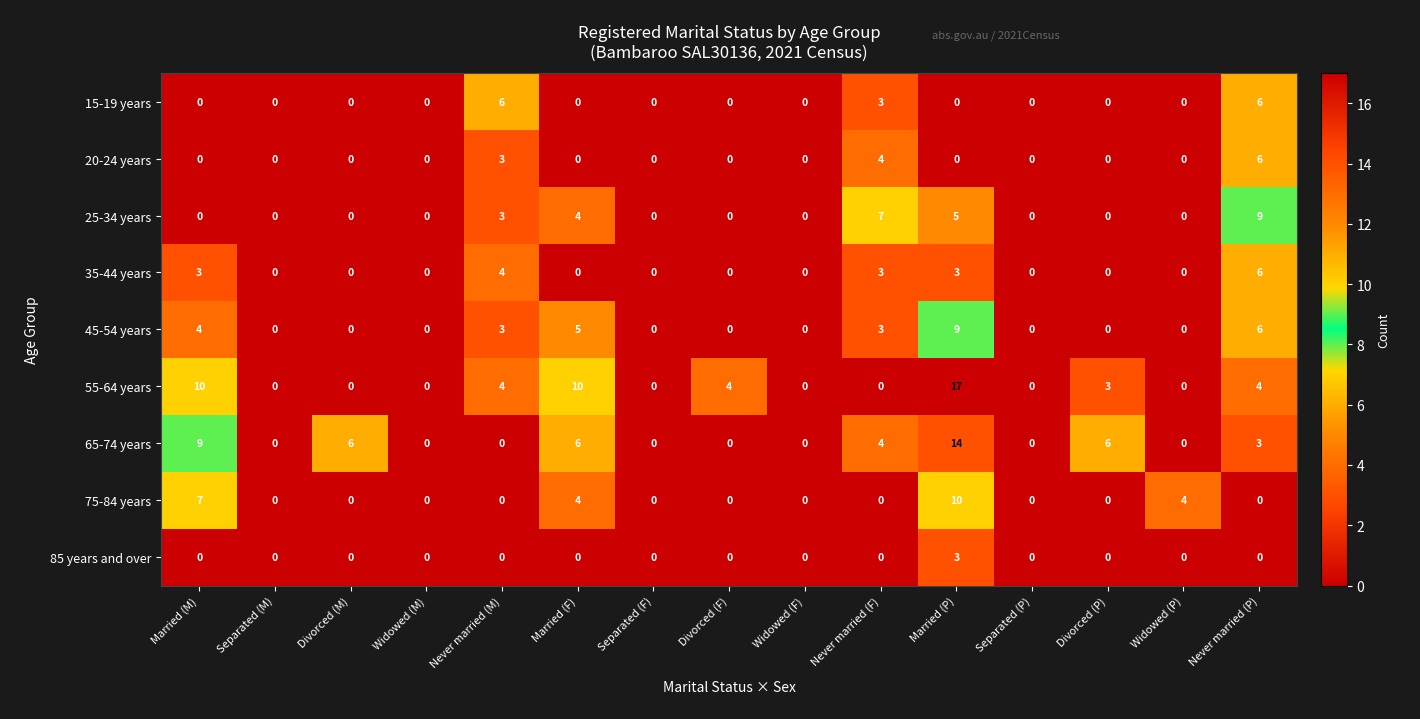

At how many categories does at least one series exceed 1?

10